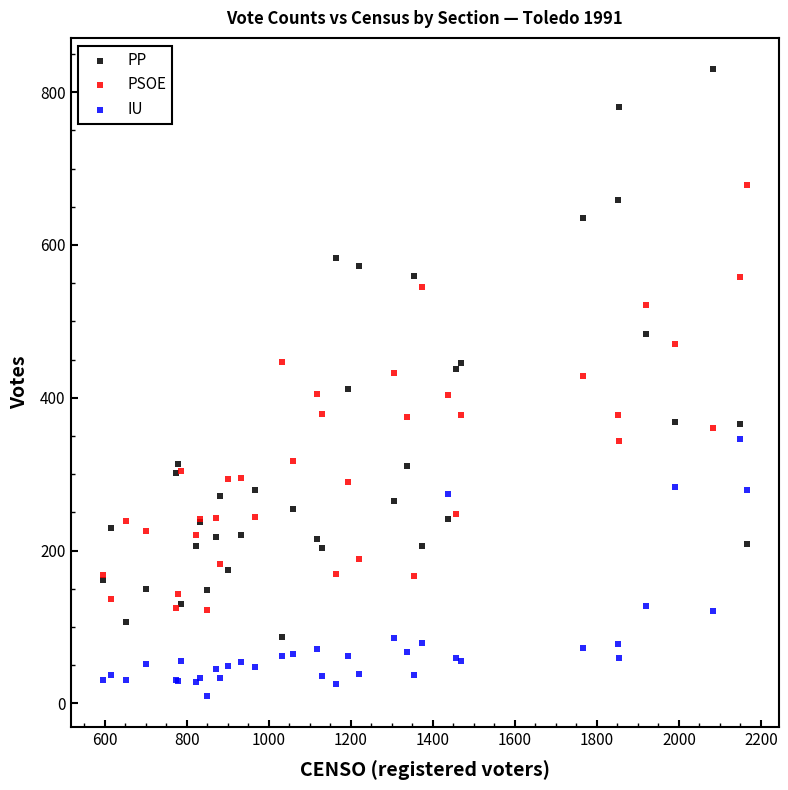

Which series has the widest spread of Y values?

PP